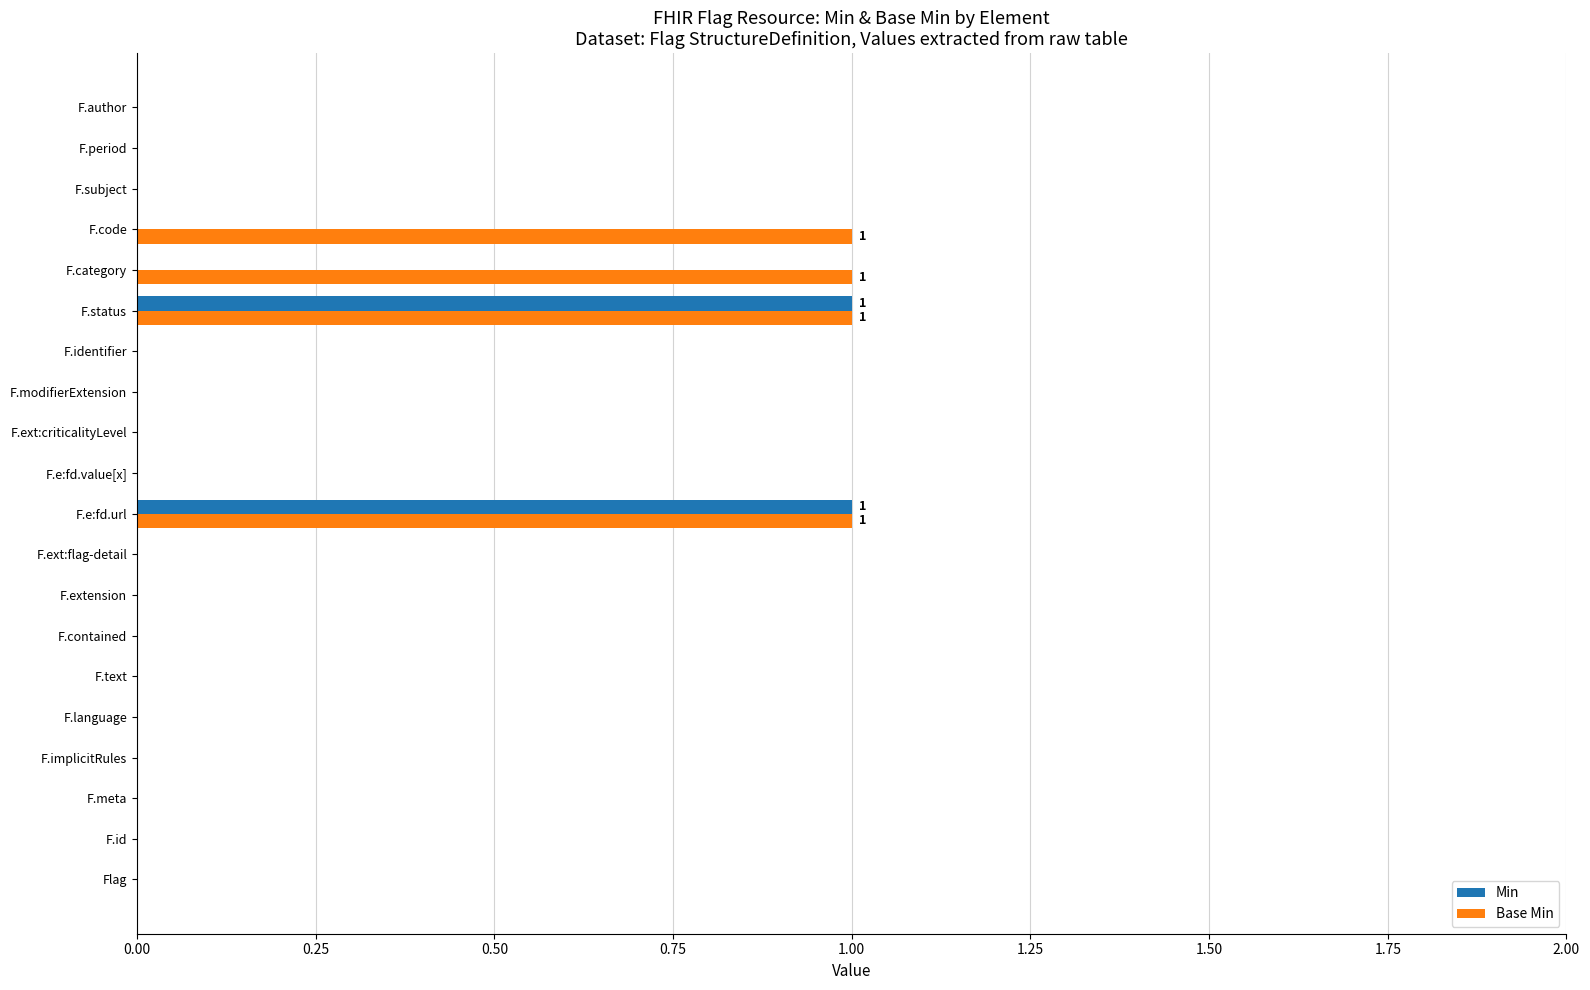

Which series has the largest total across all categories?

Base Min